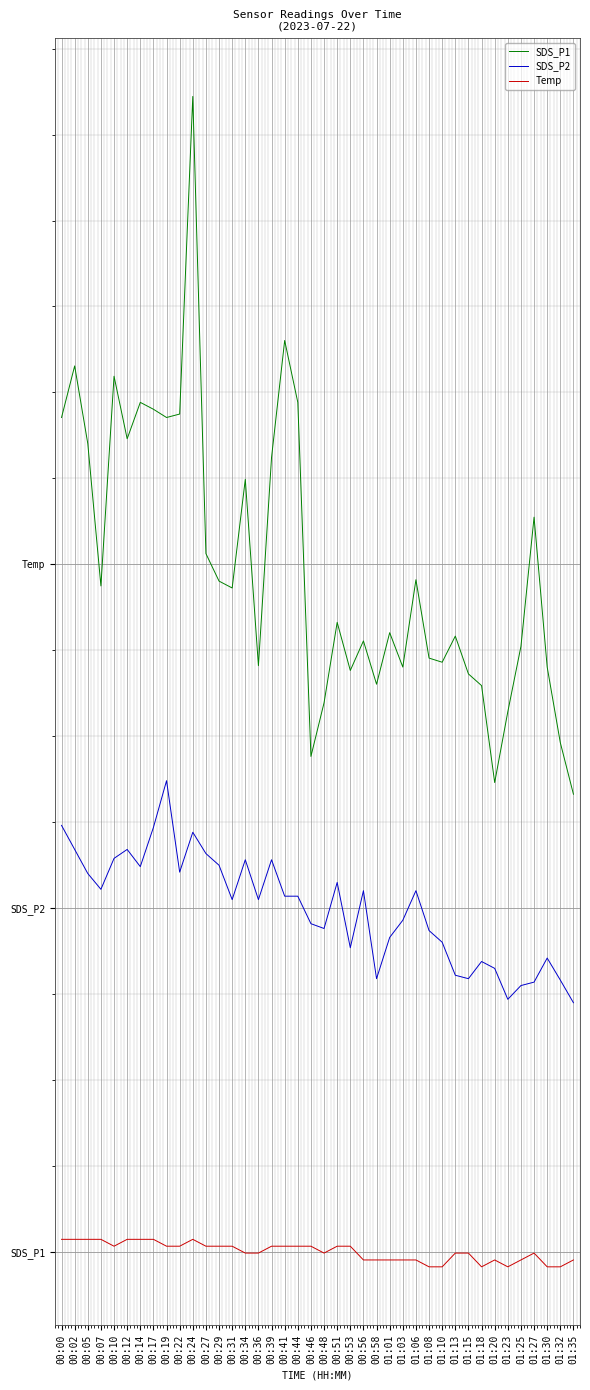

True or false: SDS_P1 and Temp cross at least once.

False